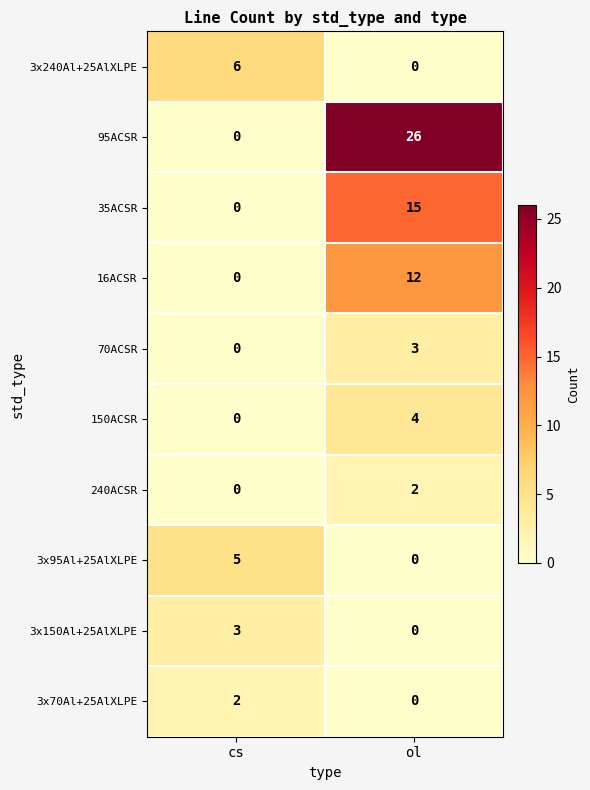

Which series has the widest spread of values?

95ACSR